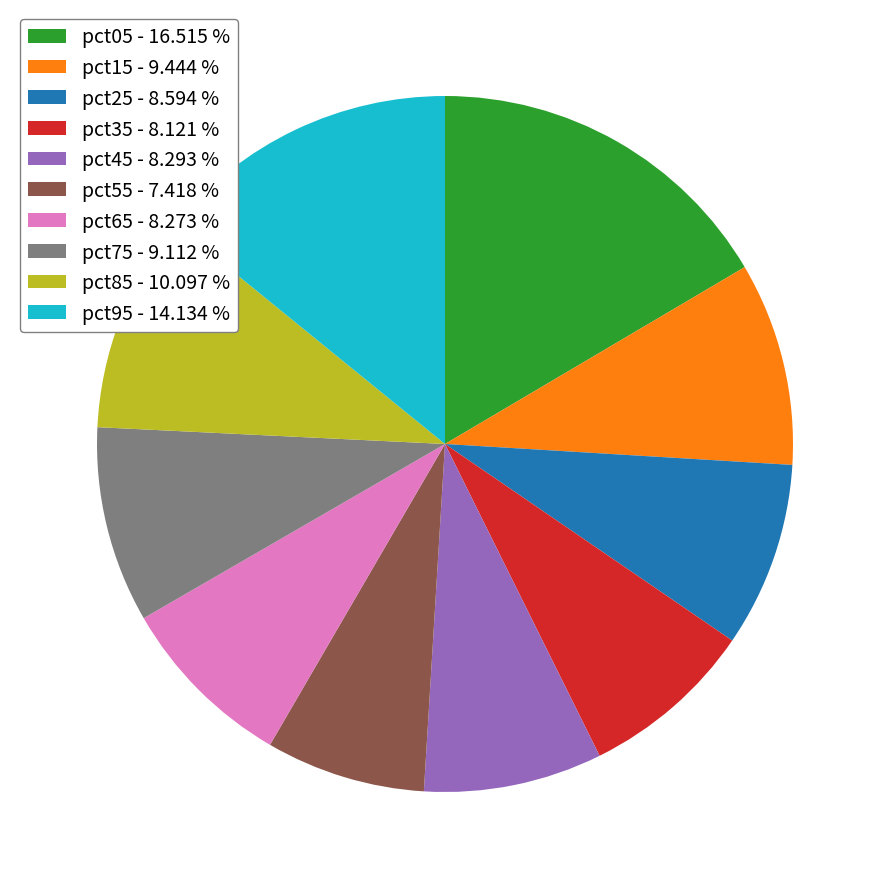

True or false: pct55 accounts for 1% of the total.

False